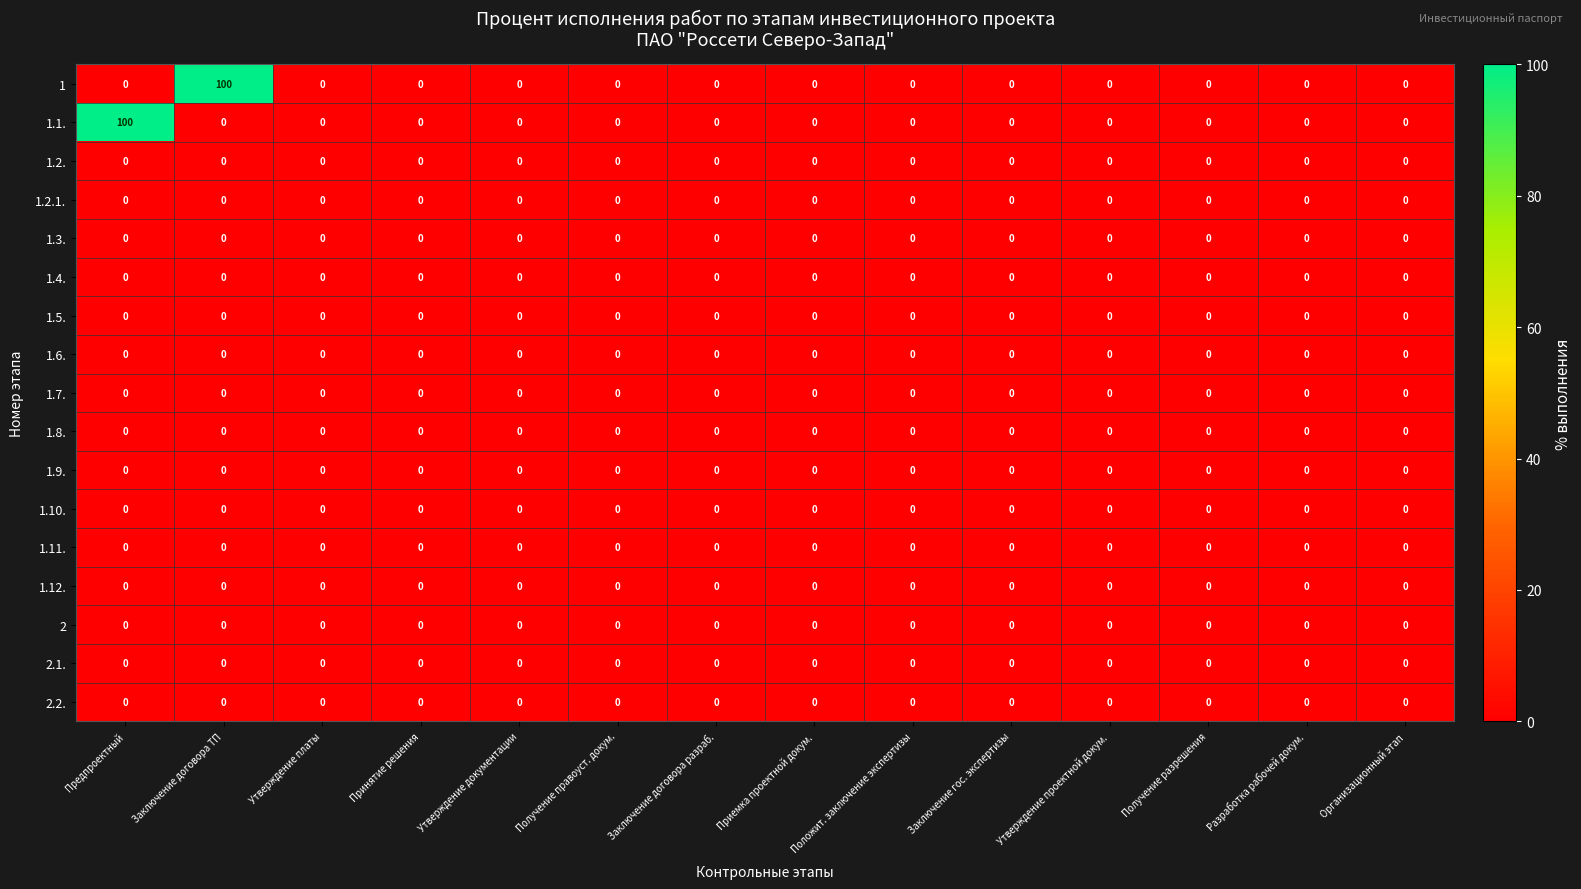

The value of 2 at Организационный этап is 0. True or false?

True